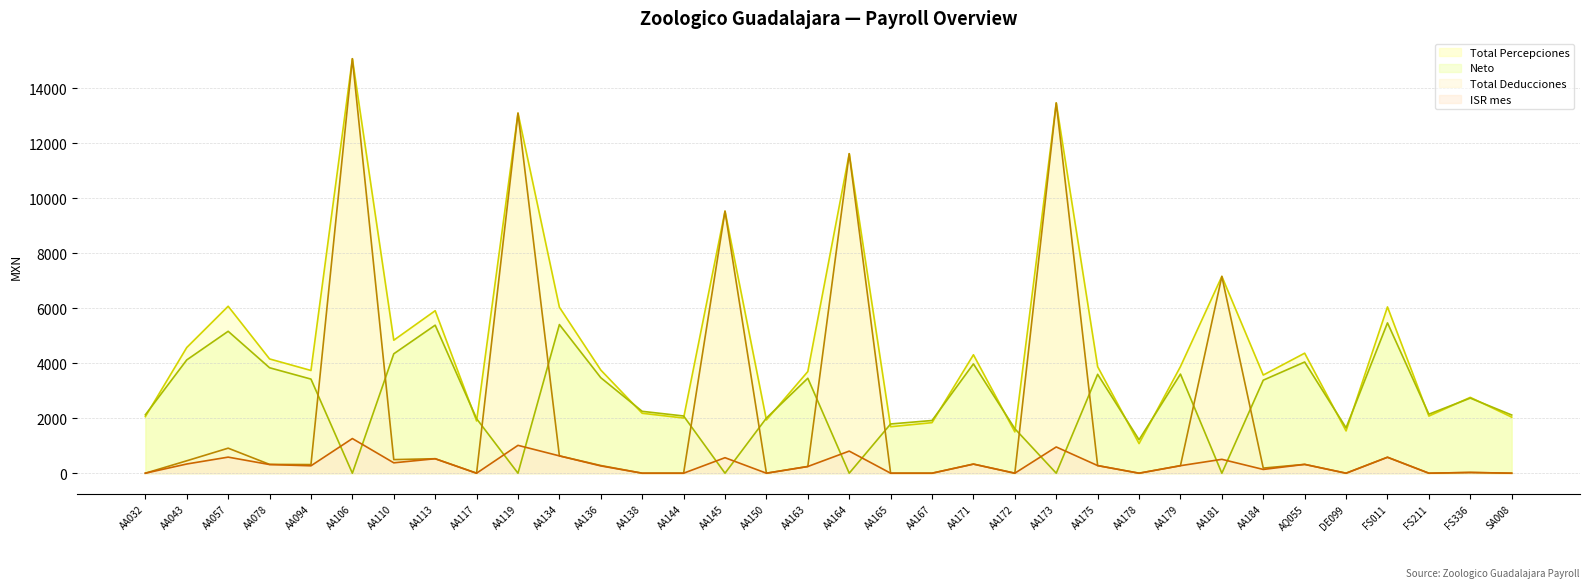

Which has a higher value, AA119 or AA078?

AA119